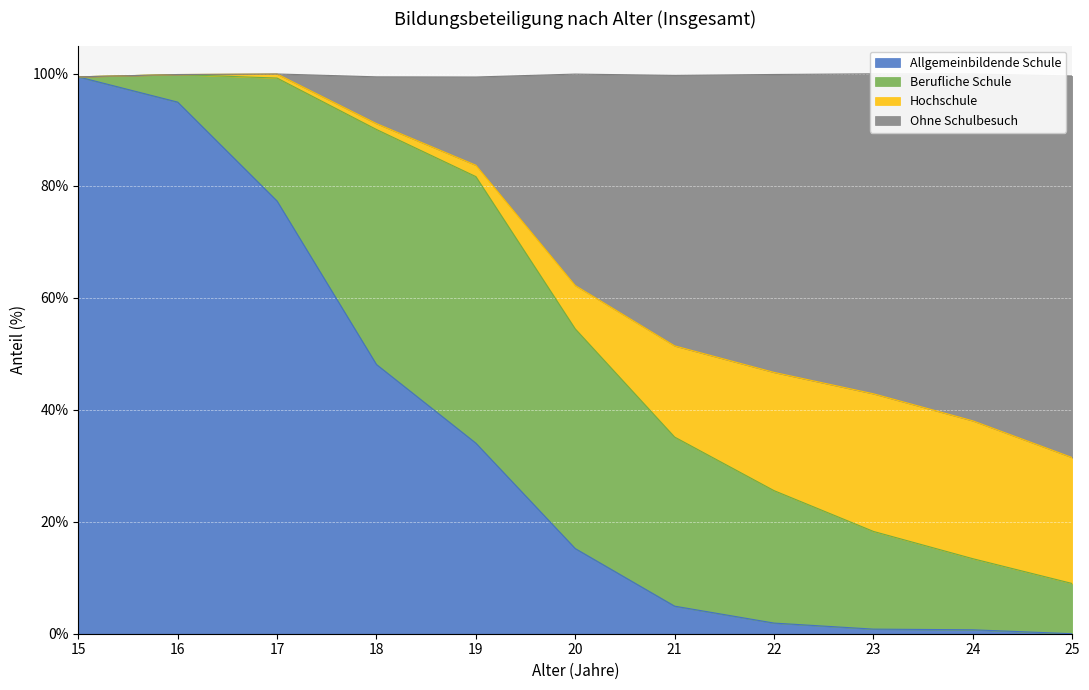

At which label does Allgemeinbildende Schule reach its peak?

15